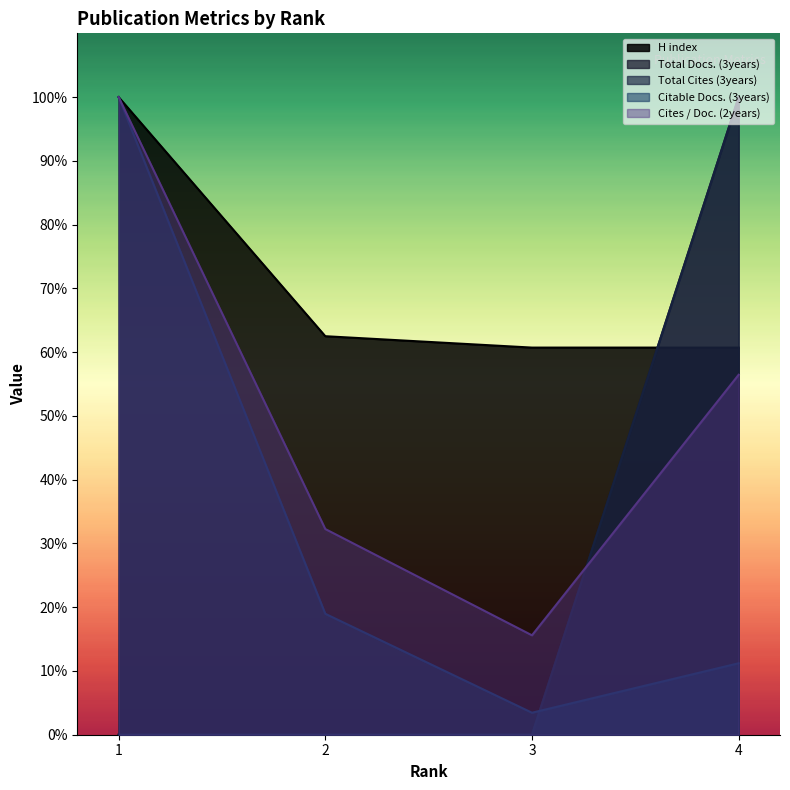

Where is Total Cites (3years) nearest to the value 49?

1